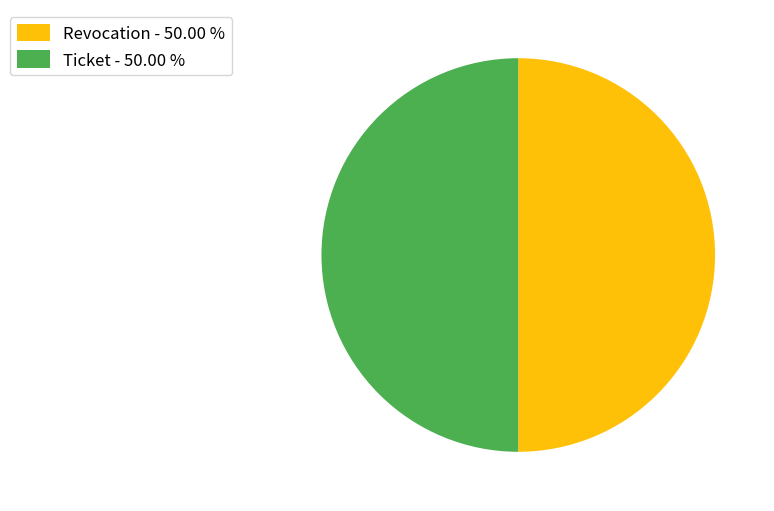

Approximately how many times larger is the value at Ticket - 50.00 % compared to Revocation - 50.00 %?

1.0